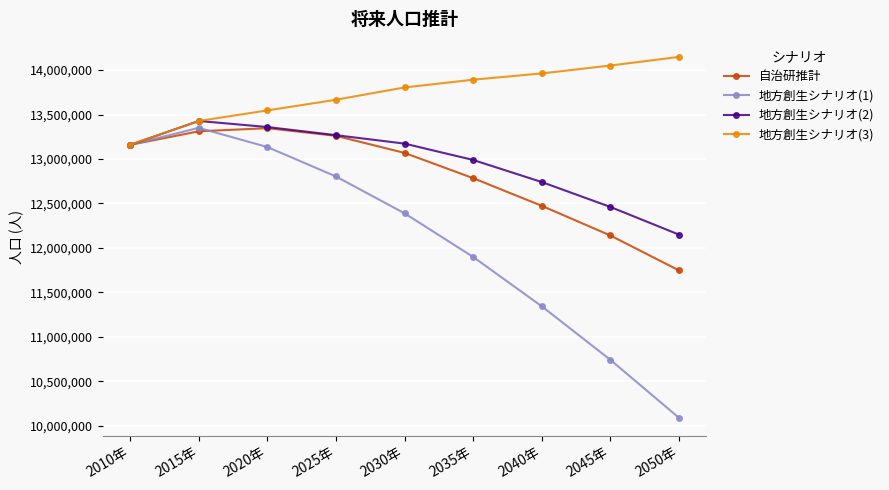

How many distinct data groups are displayed?

4